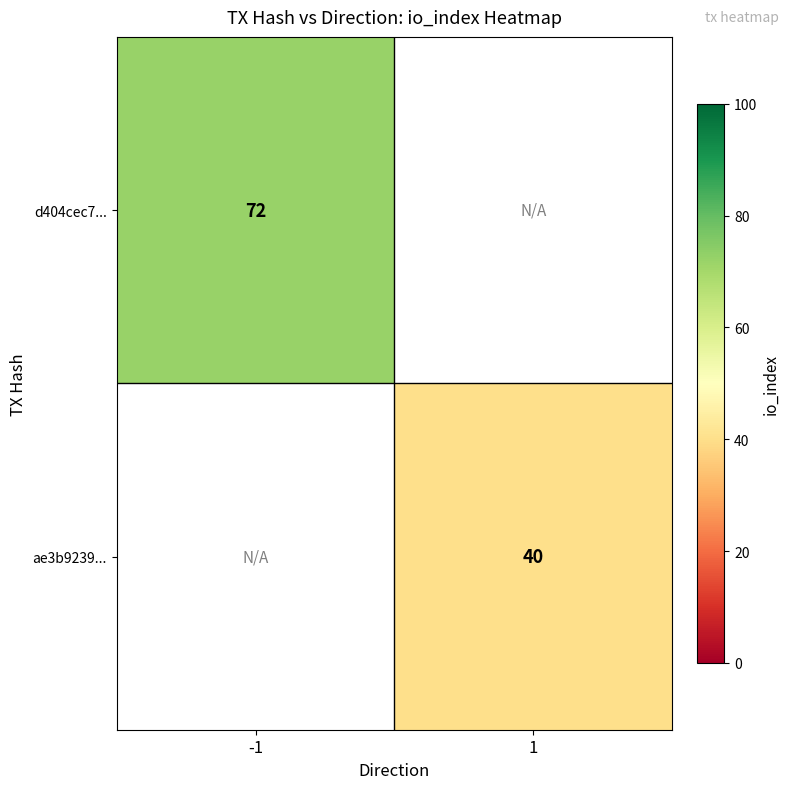

True or false: ae3b9239... has a value of 40 at 1.

True